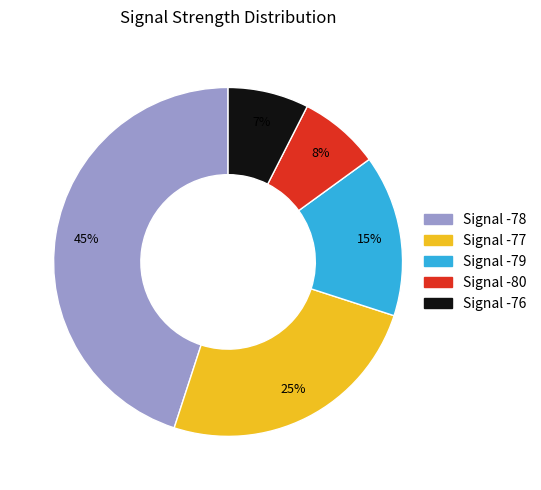

Is there any slice that represents more than half of the pie?

No